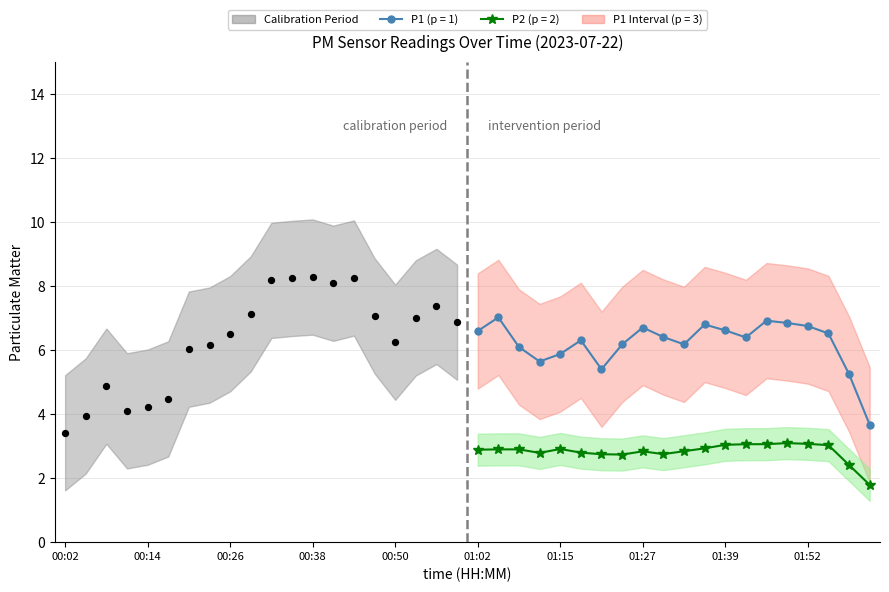

Which series contains the highest Y value?

Calibration Period (P1)